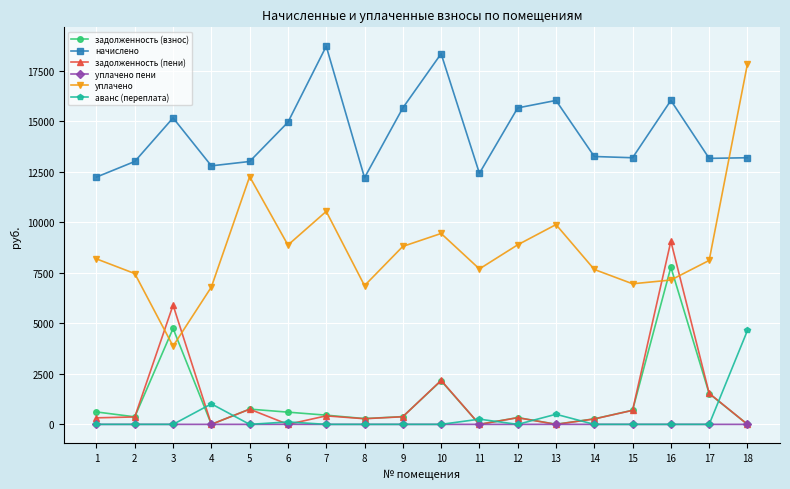

What is the sum of all задолженность (взнос) values?

20999.0